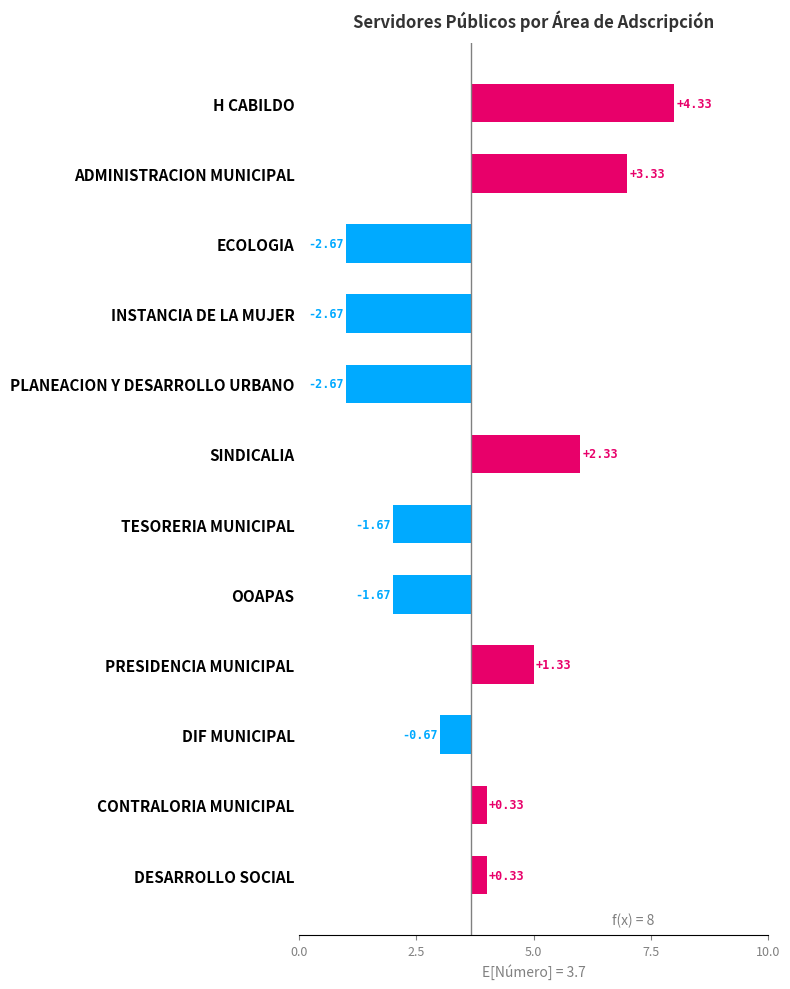

The value at PRESIDENCIA MUNICIPAL is 0.8. True or false?

False